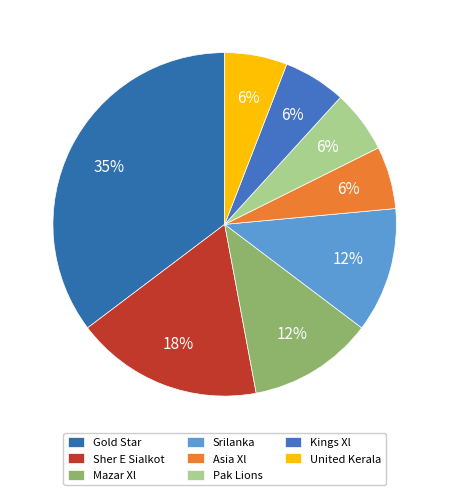

Is Kings Xl the majority of the pie?

No